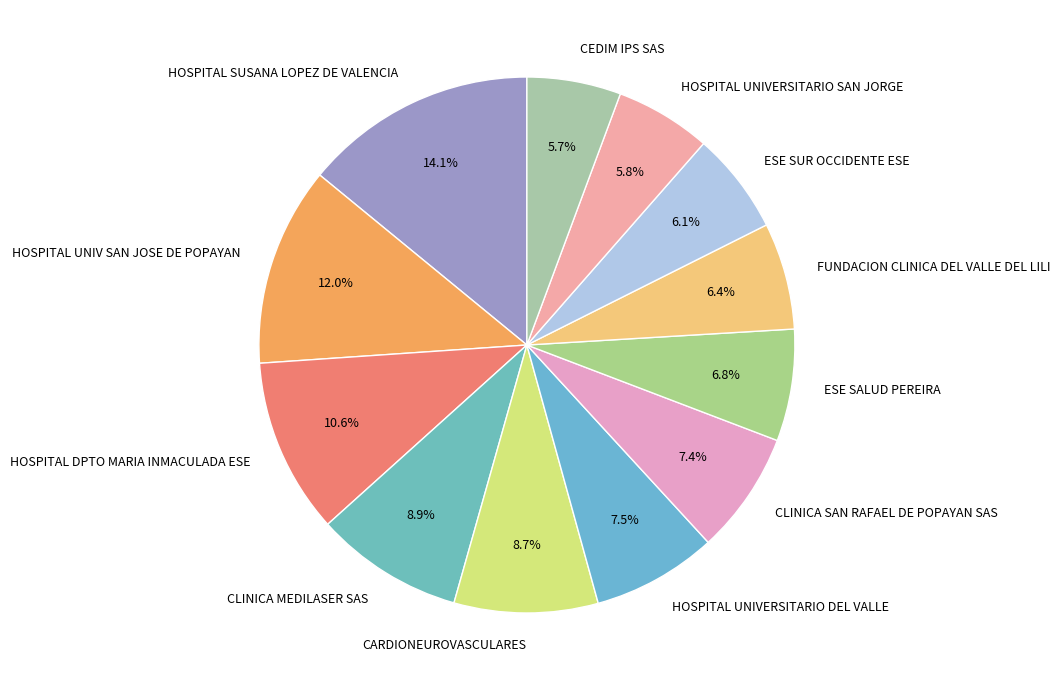

To the nearest percent, what is the difference between the CLINICA SAN RAFAEL DE POPAYAN SAS and HOSPITAL SUSANA LOPEZ DE VALENCIA slice percentages?

7%